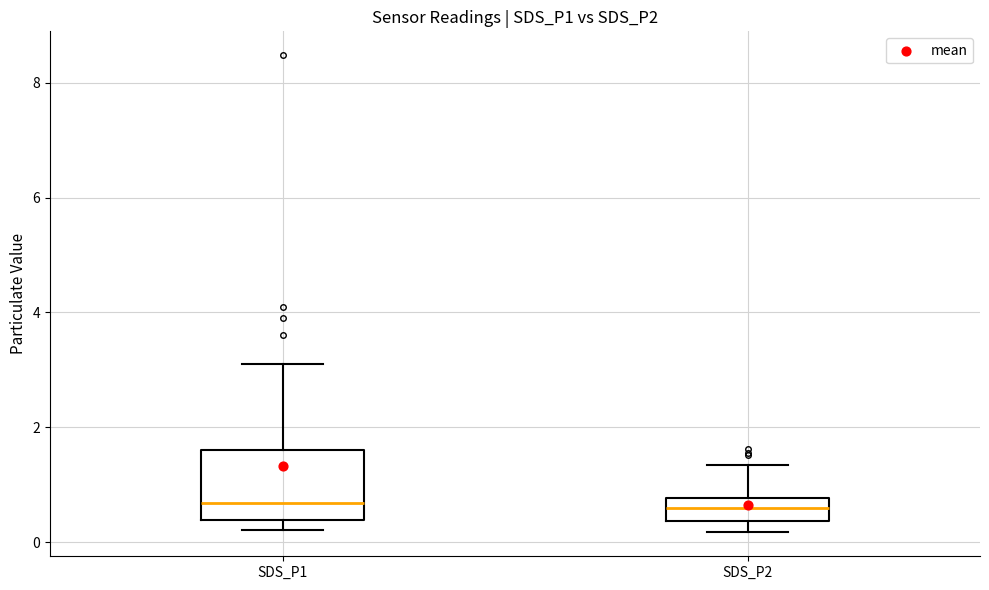

Reading left to right, transcribe this box plot: for each box, give where its median line is, the range the box spans, and where its two whiskers end, as read against the y-axis. The values are not printed on the chart, so give them approximately, as read against the axis.

SDS_P1: median 0.6, box 0.4 to 1.6, whiskers 0.2 to 3.2
SDS_P2: median 0.6, box 0.4 to 0.8, whiskers 0.2 to 1.4